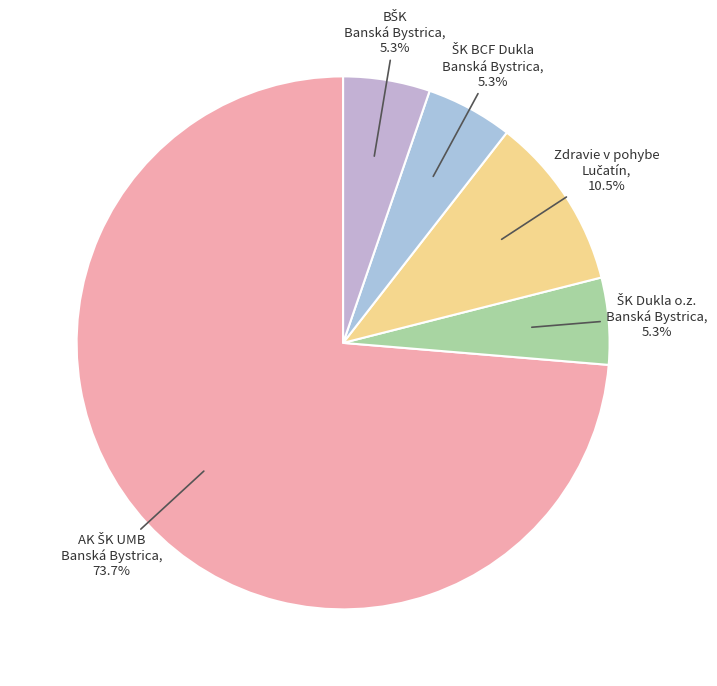

What is the change in value from AK ŠK UMB Banská Bystrica to Zdravie v pohybe Lučatín?

-12